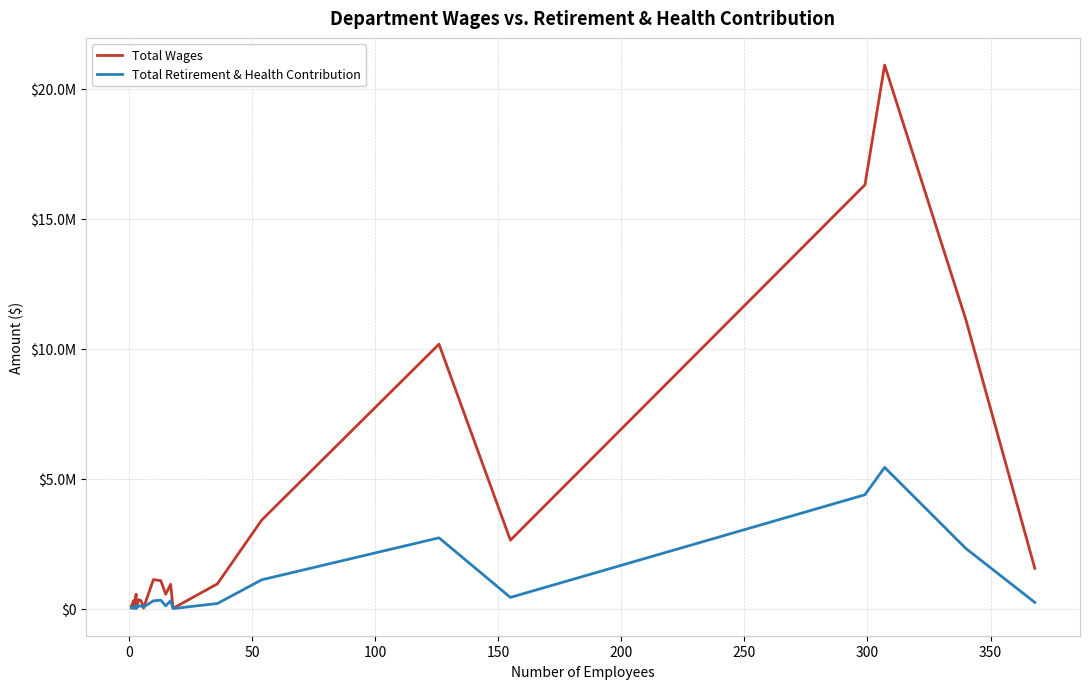

What are all the series names shown in the legend?

Total Wages, Total Retirement & Health Contribution